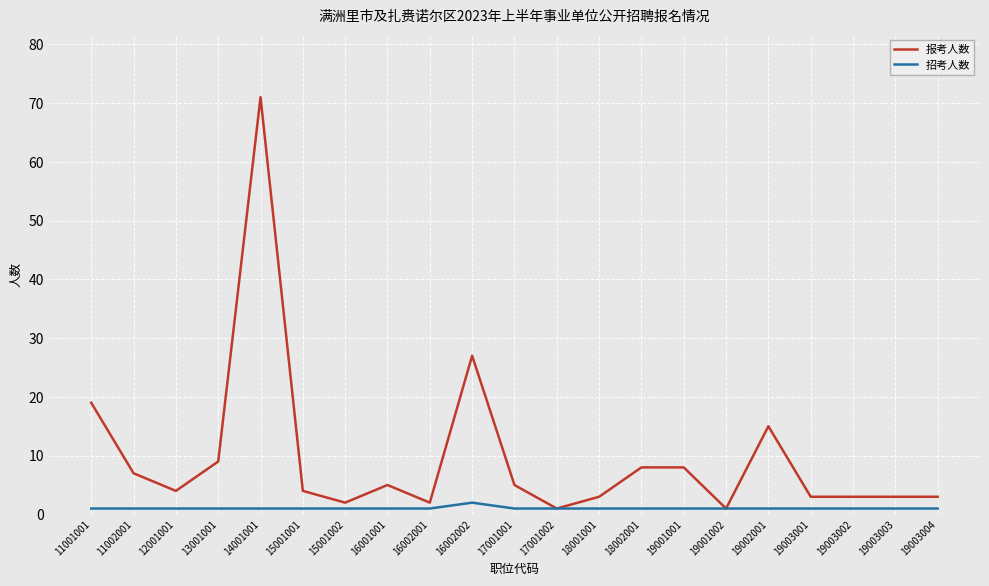

At 16002002, list the series in order from largest to smallest.

报考人数, 招考人数